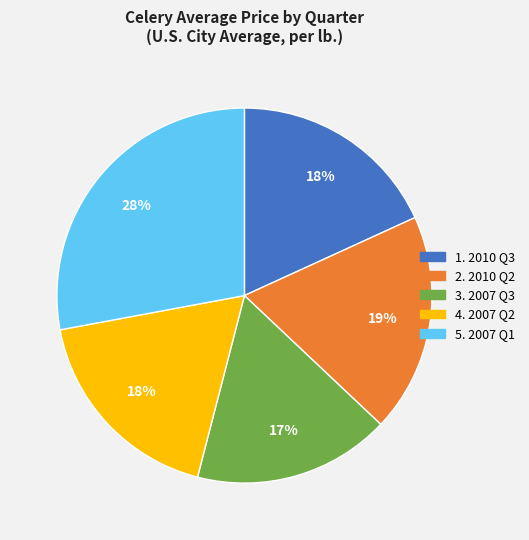

Is there any slice that represents more than half of the pie?

No